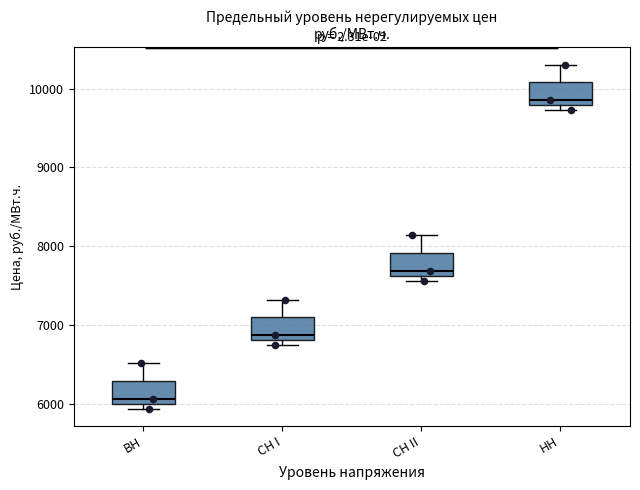

Where does the median line of the box for СН I sit on the y-axis? The values are not printed on the chart, so give them approximately, as read against the axis.

6900